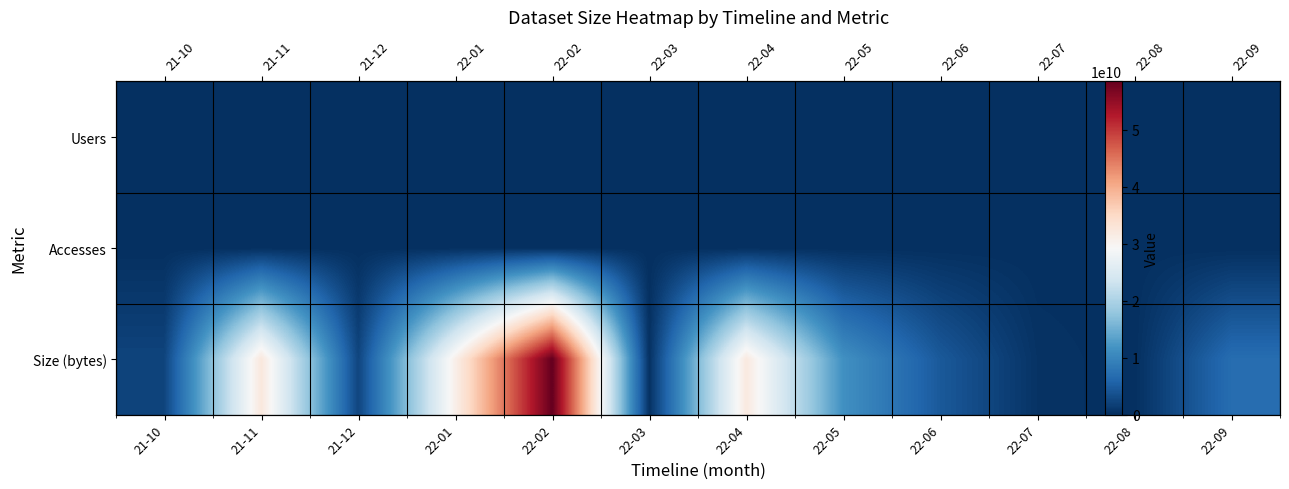

The value of Size (bytes) at 22-01 is 50275808678. True or false?

False